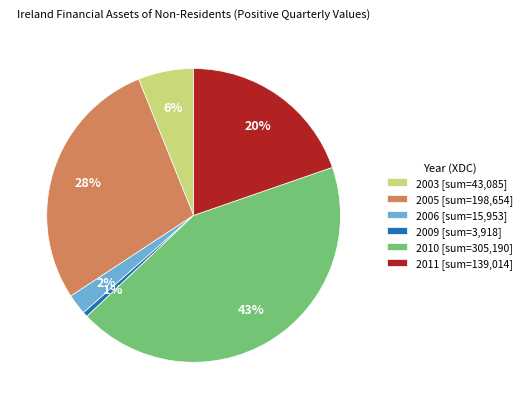

To the nearest percent, what percentage of the pie is 2010 [sum=305,190]?

43%